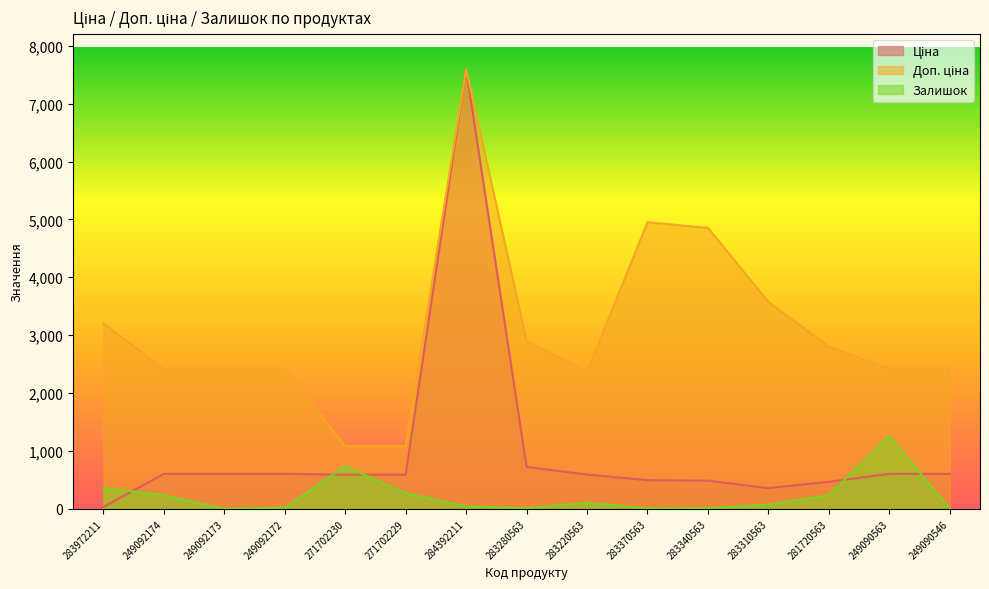

How many lines are shown in the chart?

3